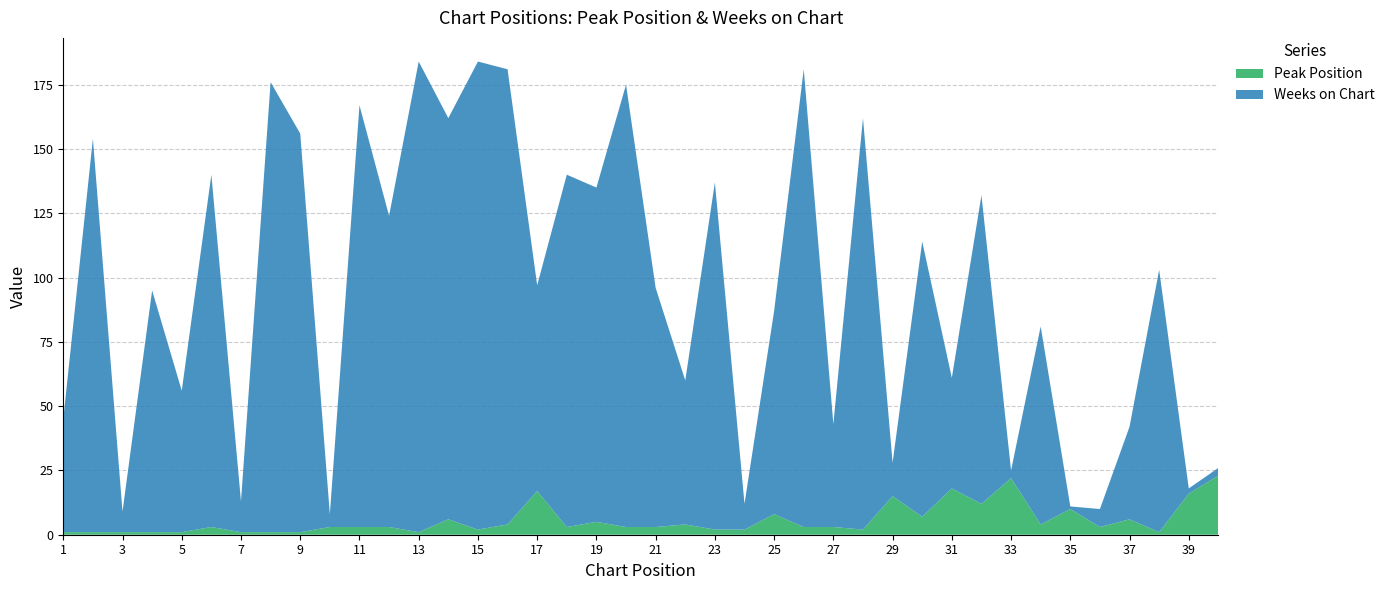

Reading left to right, list all the values displayed in this chart.

Peak Position: 1	1	1	1	1	3	1	1	1	3	3	3	1	6	2	4	17	3	5	3	3	4	2	2	8	3	3	2	15	7	18	12	22	4	10	3	6	1	16	23
Weeks on Chart: 44	153	8	94	55	137	12	175	155	5	164	121	183	156	182	177	80	137	130	172	93	56	135	10	79	178	40	160	13	107	43	120	3	77	1	7	36	102	2	3